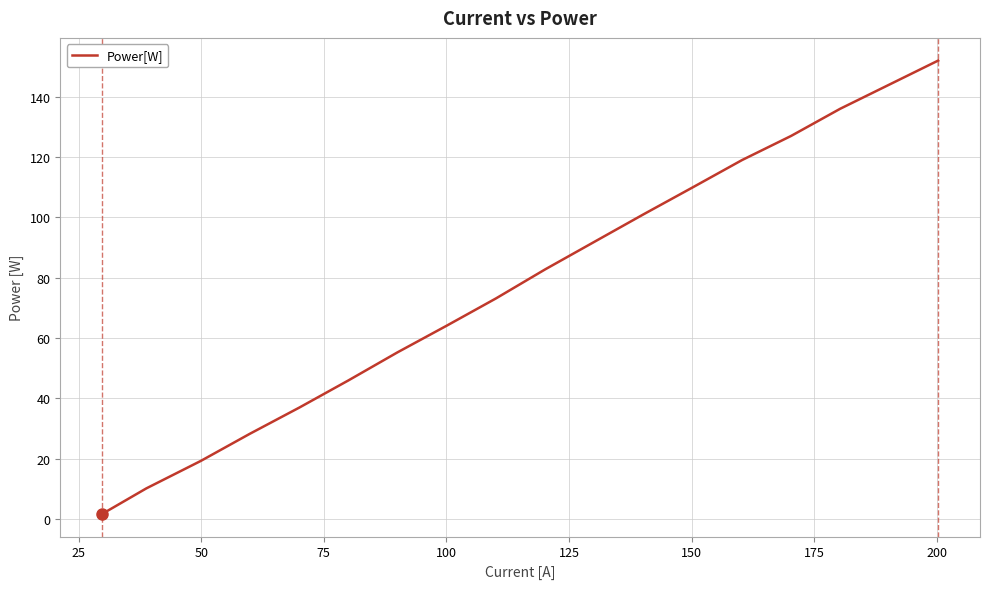

What is the greatest value displayed?

152.0